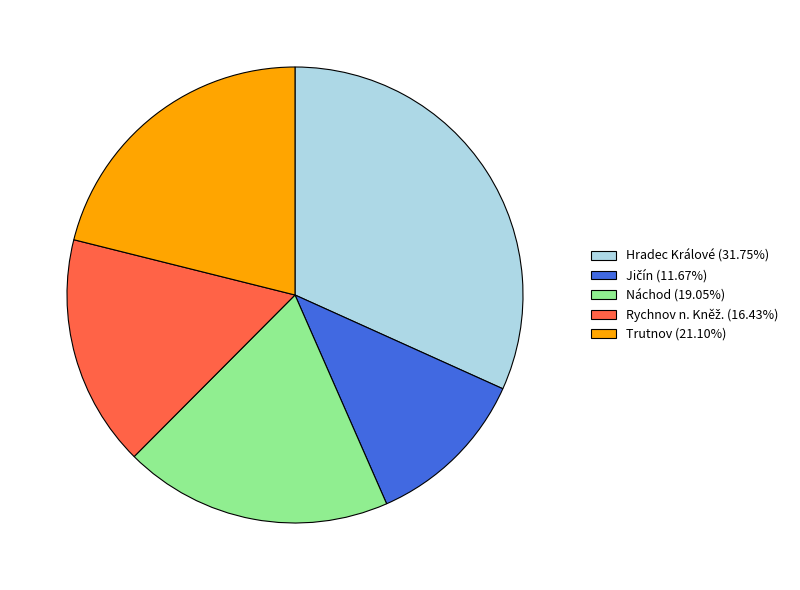

Which category has the biggest portion of the pie?

Hradec Králové